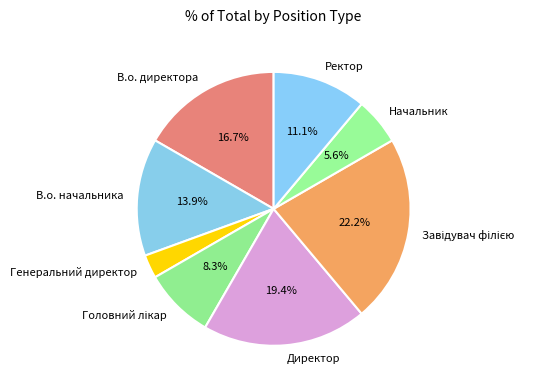

Does any single category account for the majority?

No